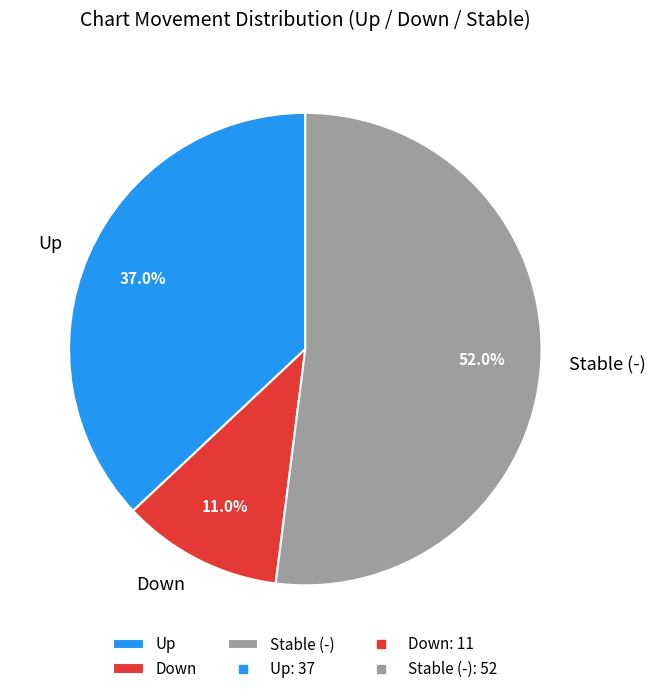

Which slice represents more than half of the pie?

Stable (-)